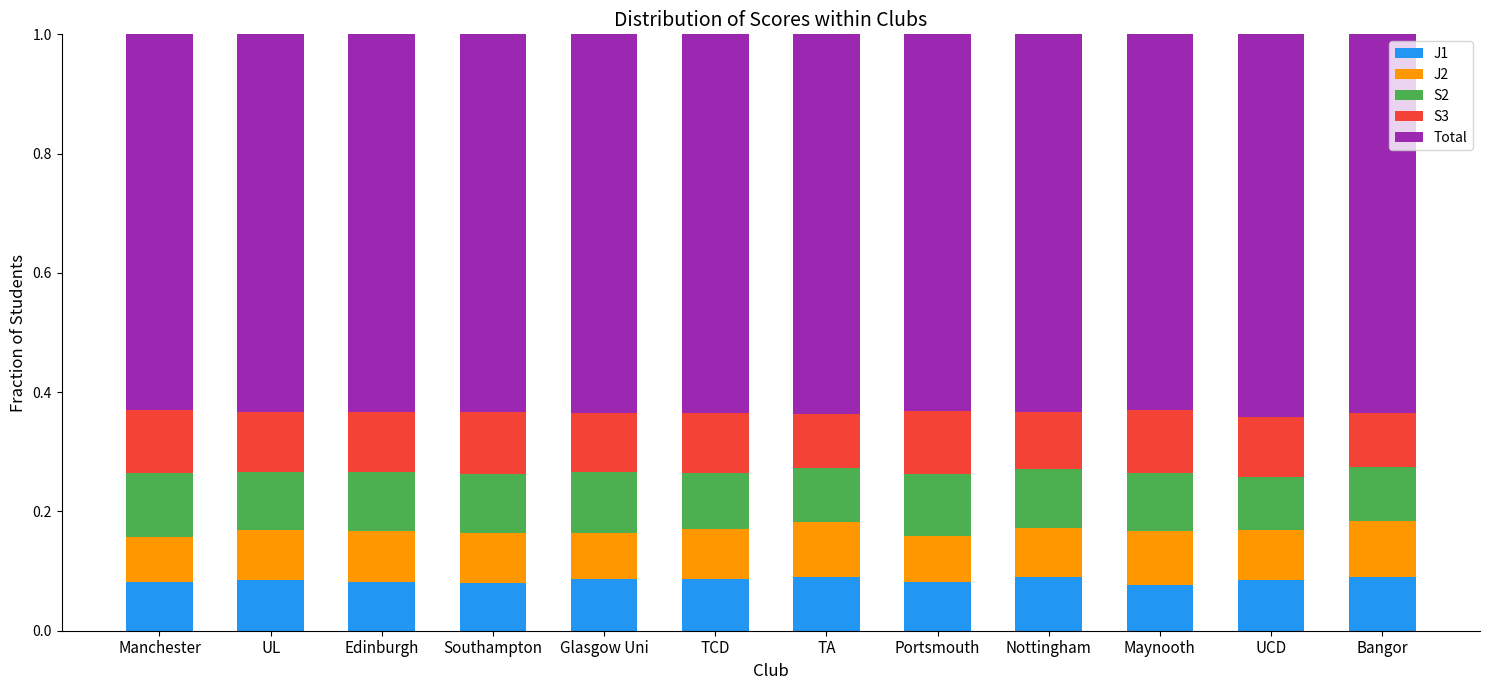

What is the total value across all series at Maynooth?

1.0